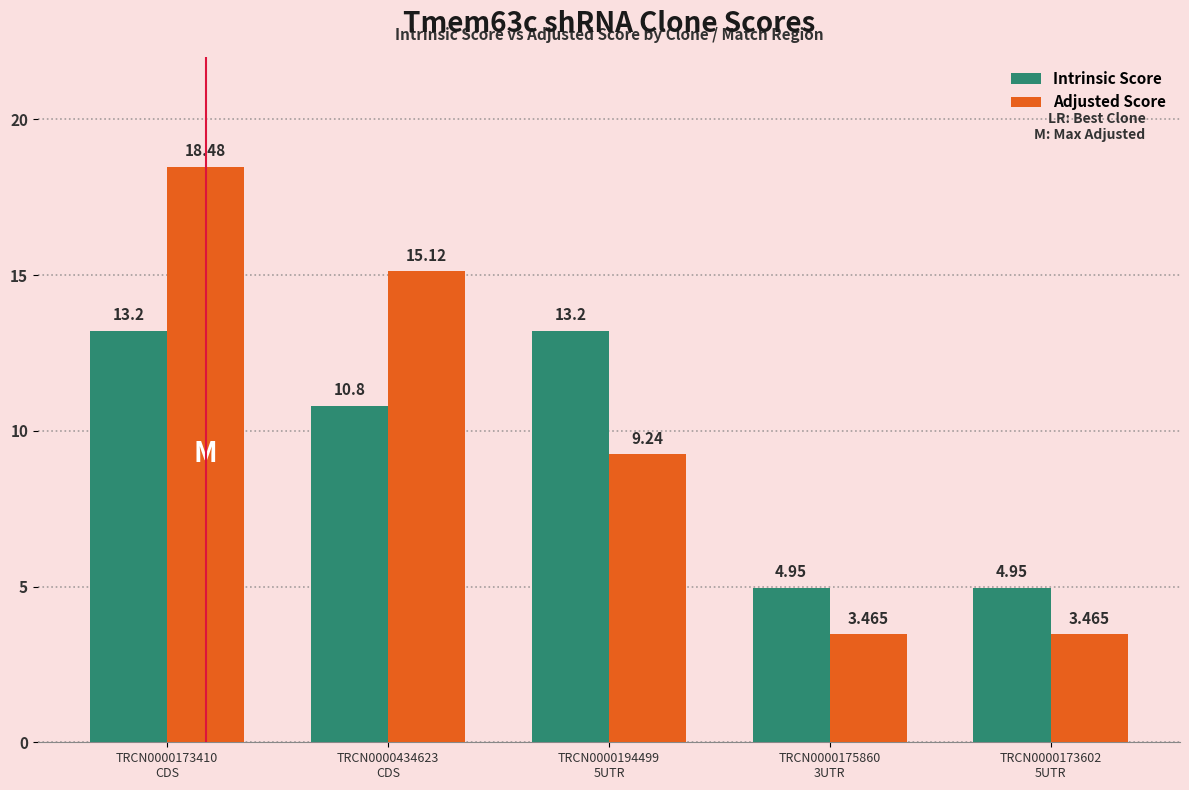

Does the chart contain any negative values?

No